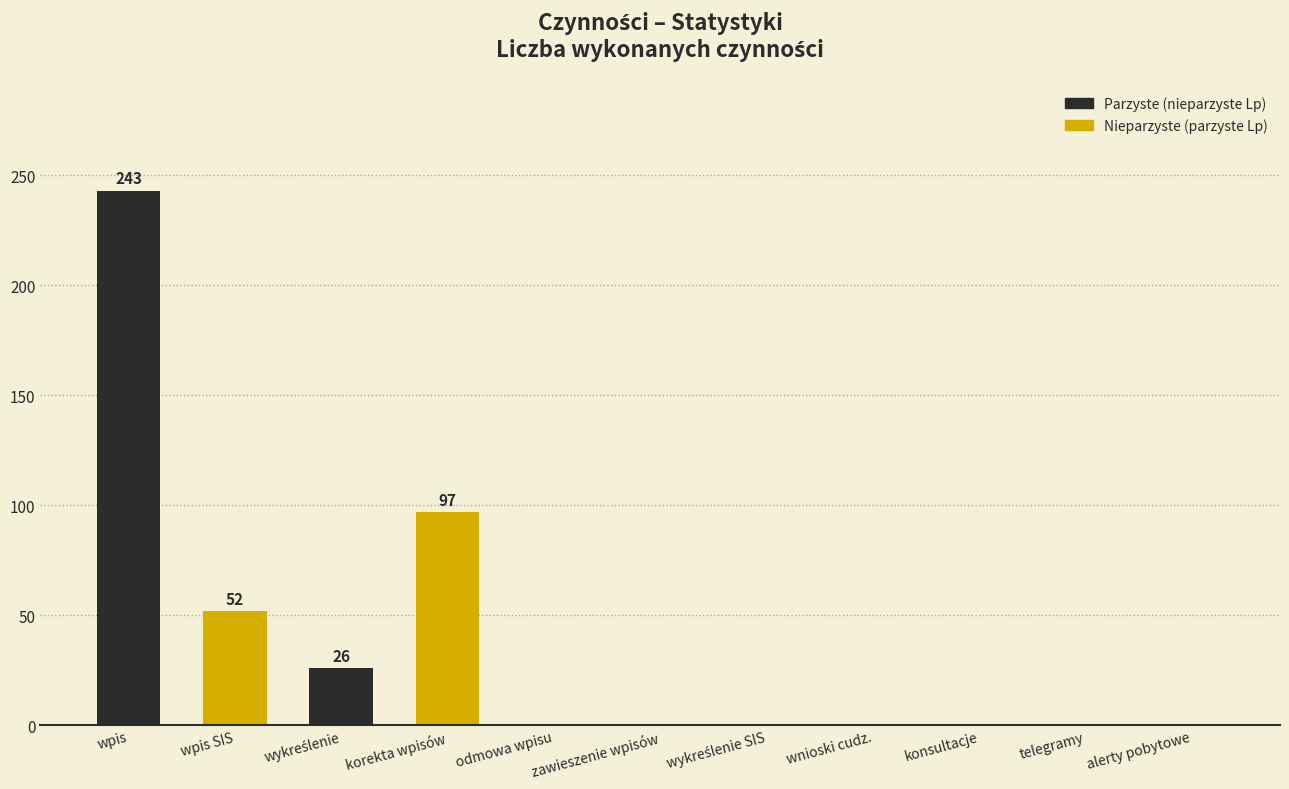

At which label is the value closest to 121?

korekta wpisów